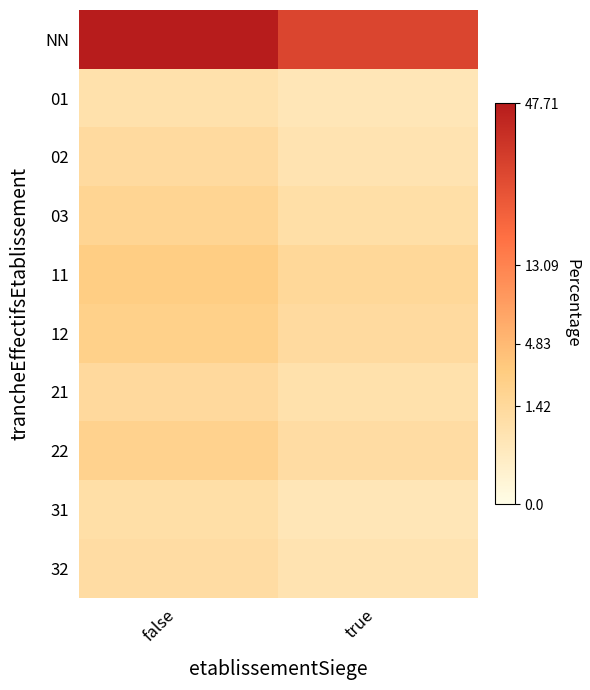

At true, list the series in order from smallest to largest.

01, 31, 02, 32, 21, 03, 22, 12, 11, NN